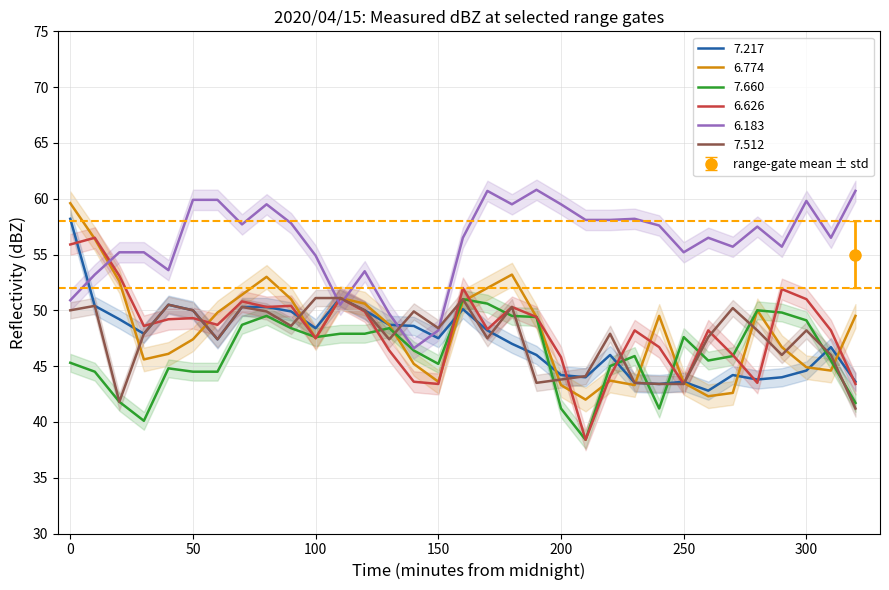

What is the average value of the 7.217 series?

47.4